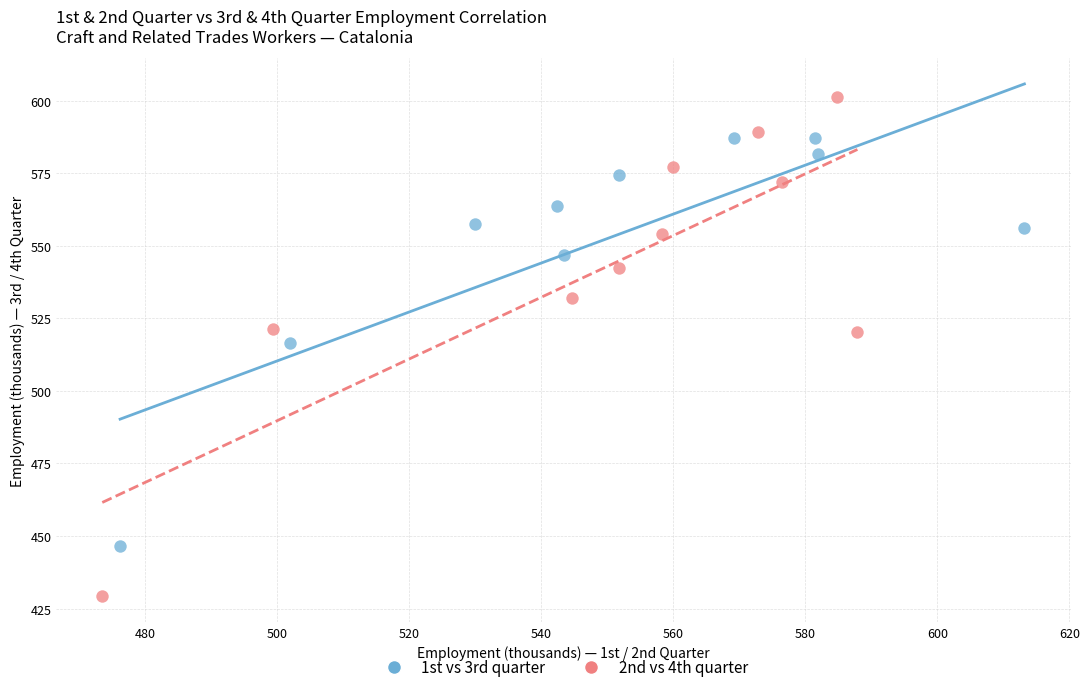

Which series has the largest Y range (max minus min)?

2nd vs 4th quarter